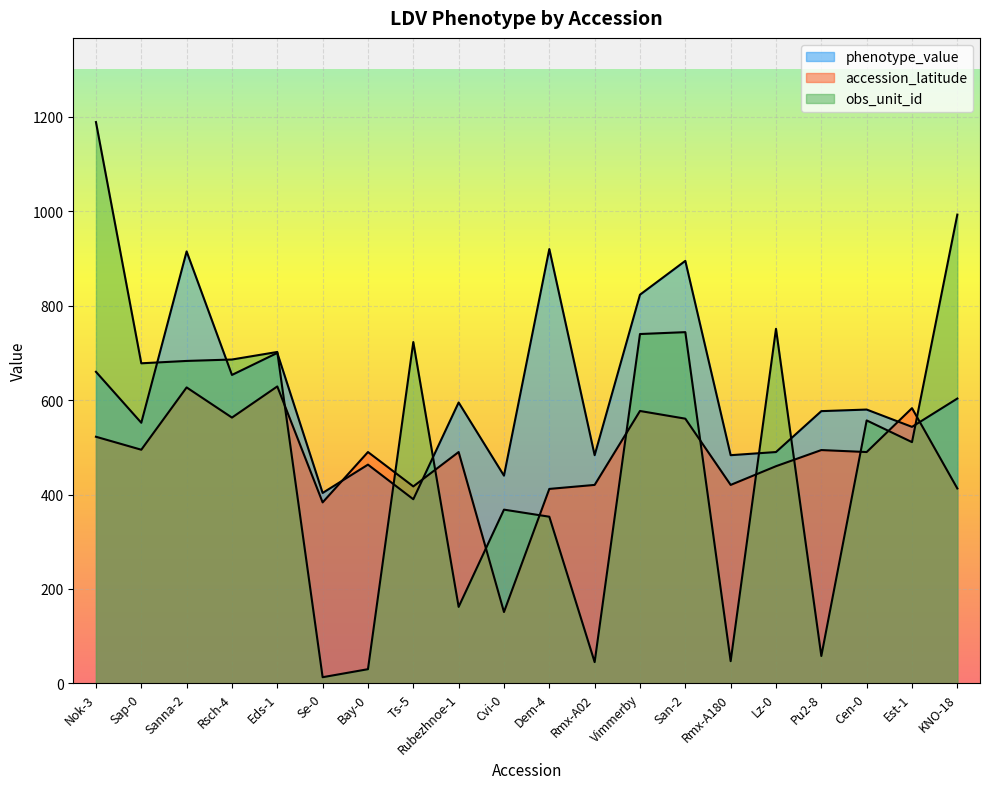

Which series changed the most between Sanna-2 and Se-0?

obs_unit_id